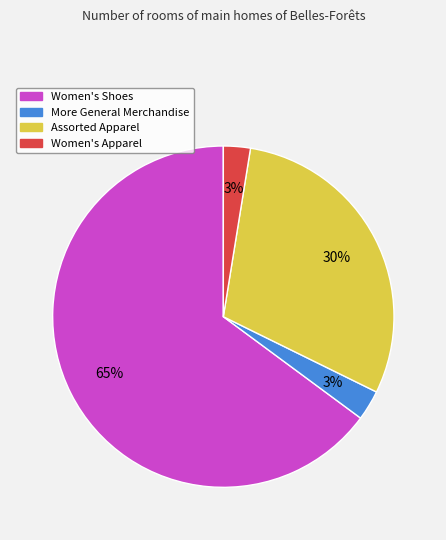

Between Women's Shoes and Assorted Apparel, which is larger?

Women's Shoes